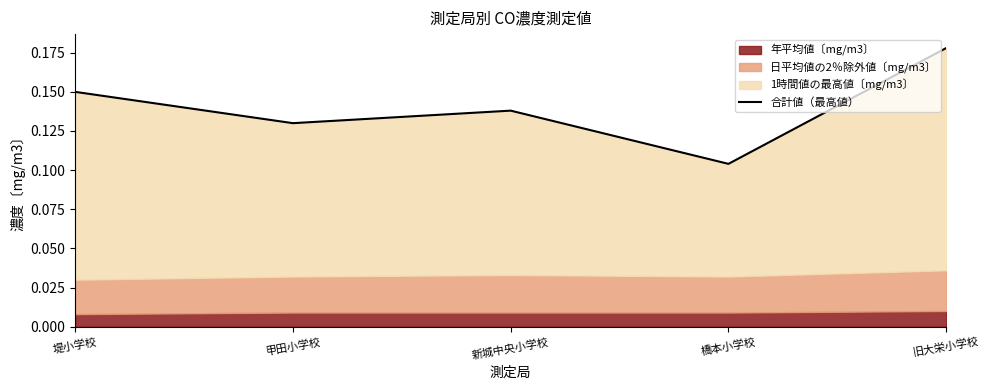

List the labels in order of value, smallest first.

橋本小学校, 甲田小学校, 新城中央小学校, 堤小学校, 旧大栄小学校